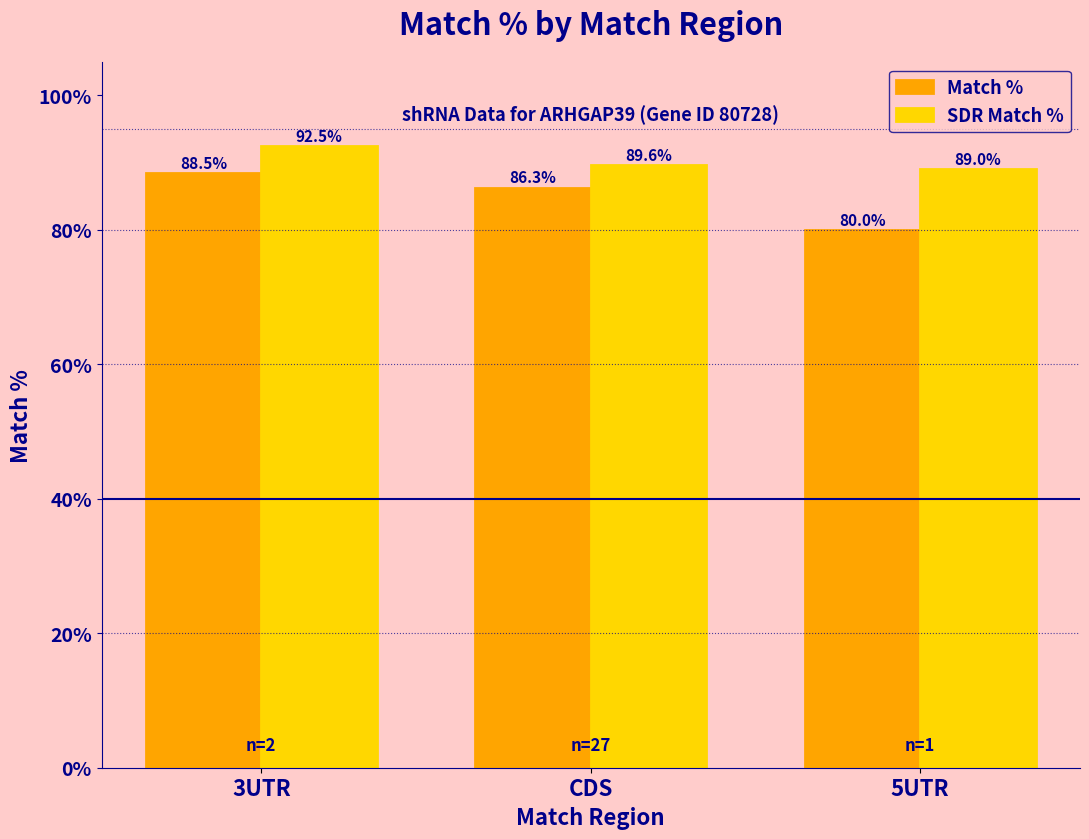

At which category is the sum across all series the highest?

3UTR